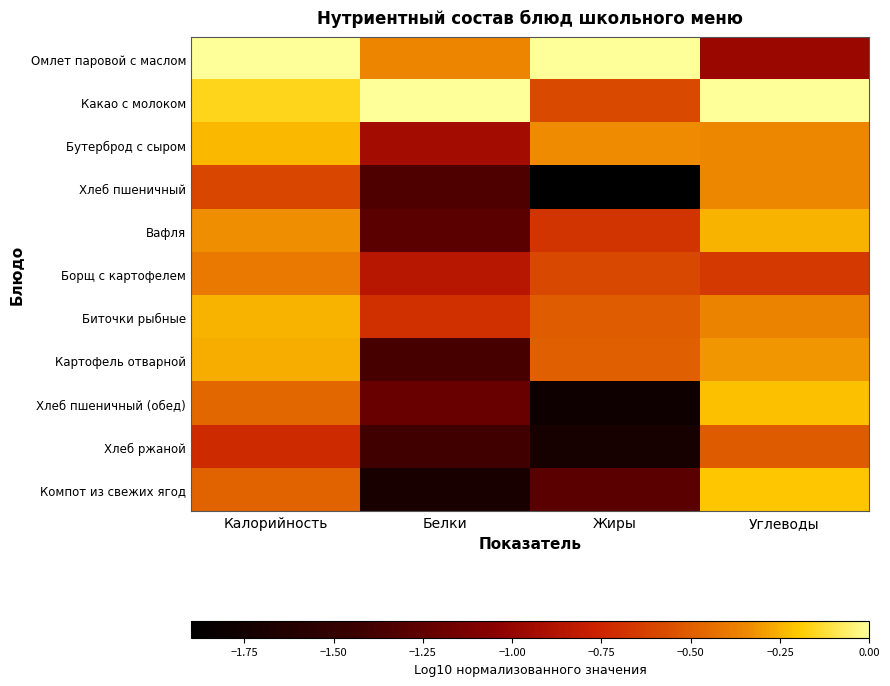

At which category does the chart reach its peak across all series?

Калорийность